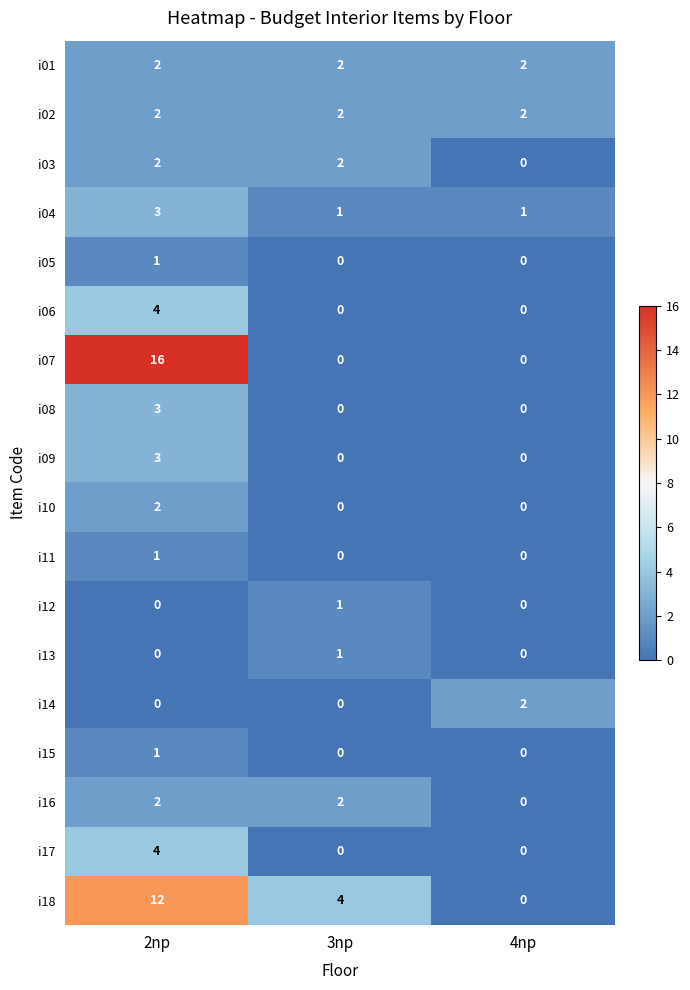

How many i18 values are between 0 and 12?

3